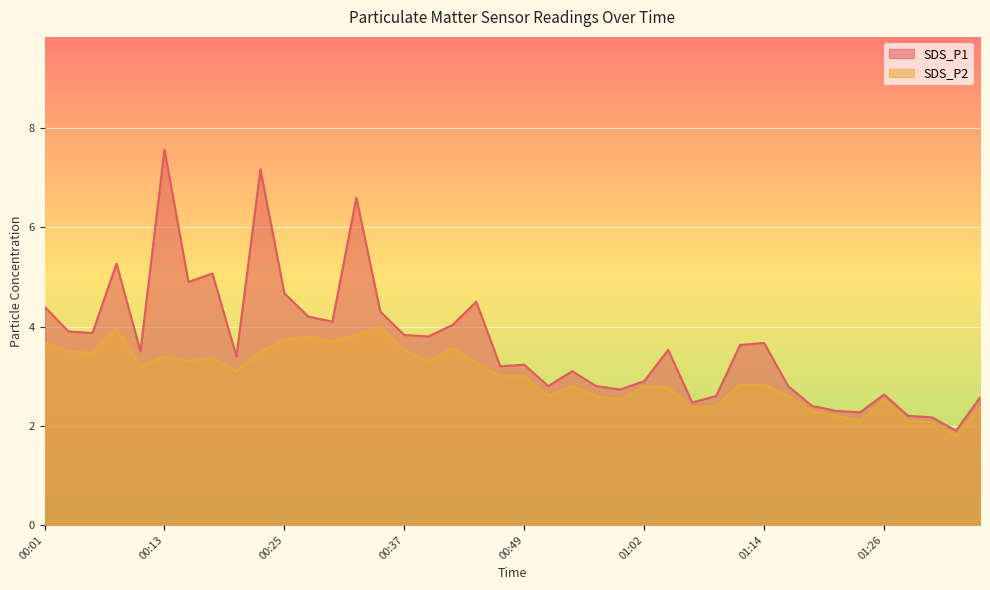

What is the difference between the maximum and minimum values in the SDS_P1 series?

5.7